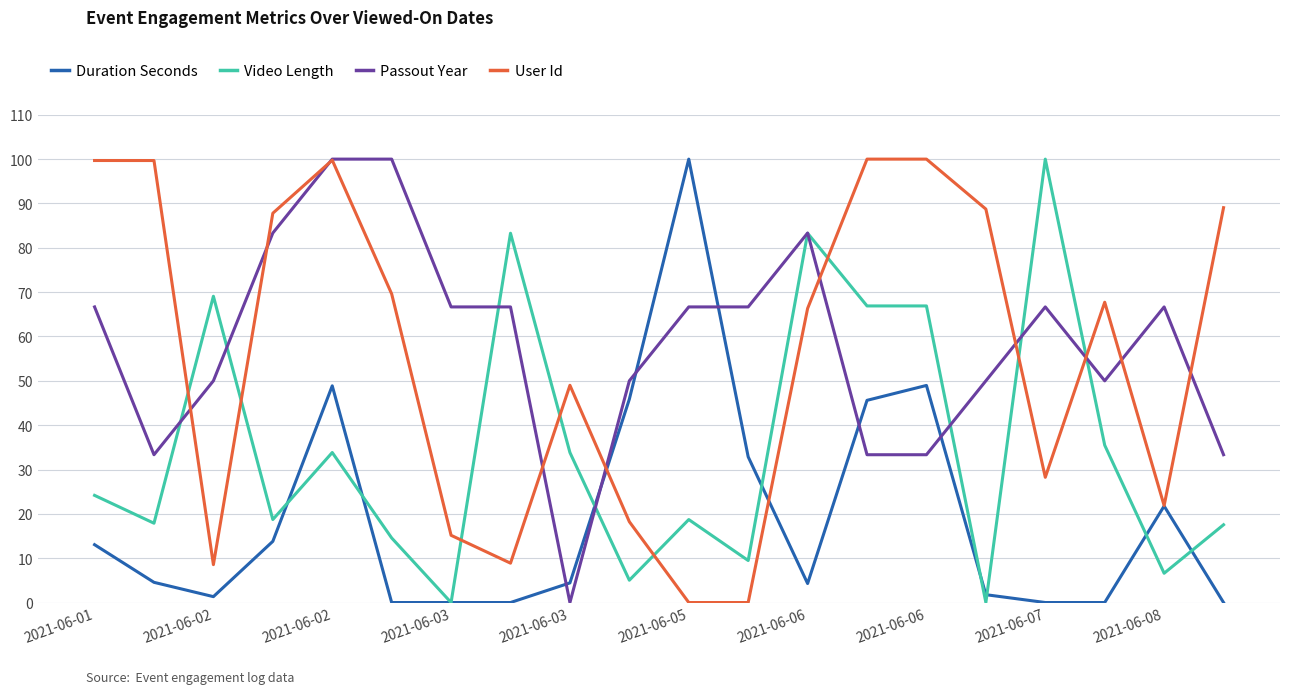

At how many categories does at least one series exceed 23?

20